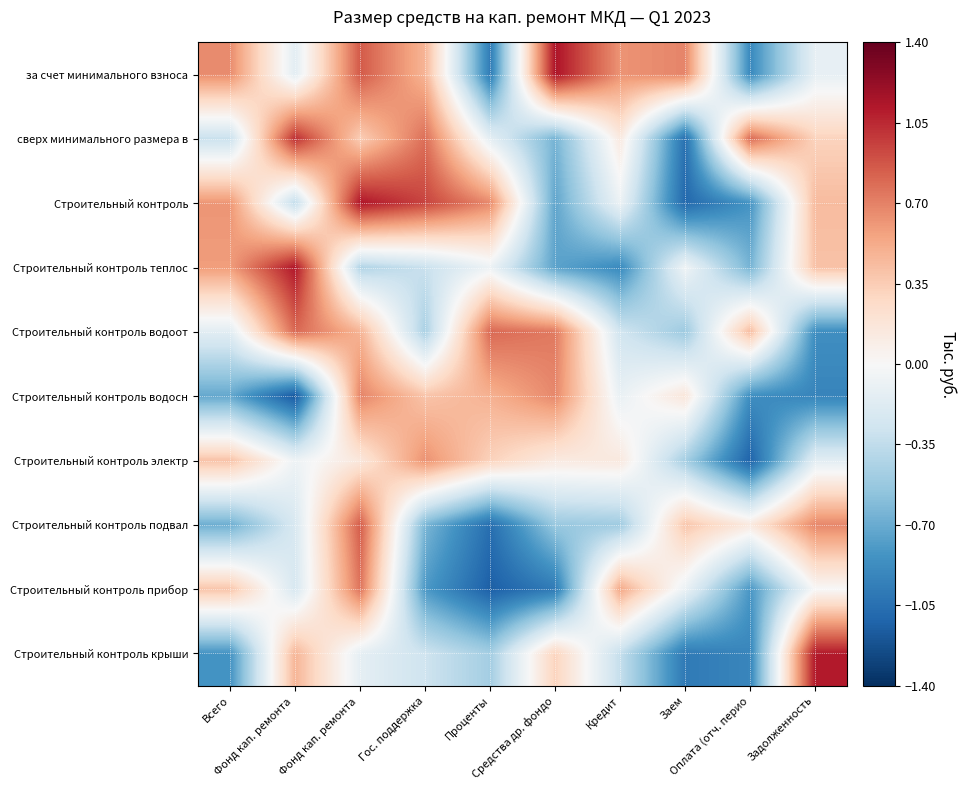

Reading left to right, what are all the values shown in this chart?

за счет минимального взноса: Всего=0.7	Фонд кап. ремонта =-0.1	Фонд кап. ремонта =0.9	Гос. поддержка=0.5	Проценты=-1.0	Средства др. фондо=1.1	Кредит=0.6	Заем=0.7	Оплата (отч. перио=-0.9	Задолженность=-0.1
сверх минимального размера в: Всего=-0.3	Фонд кап. ремонта =1.0	Фонд кап. ремонта =0.3	Гос. поддержка=0.8	Проценты=-0.1	Средства др. фондо=-0.7	Кредит=0.1	Заем=-1.0	Оплата (отч. перио=0.8	Задолженность=0.3
Строительный контроль: Всего=0.6	Фонд кап. ремонта =-0.3	Фонд кап. ремонта =1.1	Гос. поддержка=0.9	Проценты=0.7	Средства др. фондо=-0.7	Кредит=-0.1	Заем=-1.1	Оплата (отч. перио=-0.8	Задолженность=0.4
Строительный контроль теплос: Всего=0.6	Фонд кап. ремонта =1.1	Фонд кап. ремонта =-0.4	Гос. поддержка=-0.3	Проценты=-0.1	Средства др. фондо=-0.7	Кредит=-0.9	Заем=-0.1	Оплата (отч. перио=-0.7	Задолженность=0.4
Строительный контроль водоот: Всего=-0.2	Фонд кап. ремонта =0.8	Фонд кап. ремонта =0.5	Гос. поддержка=-0.5	Проценты=0.8	Средства др. фондо=0.7	Кредит=-0.3	Заем=-0.5	Оплата (отч. перио=0.4	Задолженность=-0.9
Строительный контроль водосн: Всего=-0.7	Фонд кап. ремонта =-1.2	Фонд кап. ремонта =0.7	Гос. поддержка=0.4	Проценты=0.5	Средства др. фондо=0.7	Кредит=-0.1	Заем=0.2	Оплата (отч. перио=-0.9	Задолженность=-0.9
Строительный контроль электр: Всего=0.4	Фонд кап. ремонта =-0.1	Фонд кап. ремонта =0.2	Гос. поддержка=0.6	Проценты=0.3	Средства др. фондо=0.1	Кредит=0.1	Заем=-0.5	Оплата (отч. перио=-1.1	Задолженность=-0.2
Строительный контроль подвал: Всего=-0.7	Фонд кап. ремонта =-0.2	Фонд кап. ремонта =0.8	Гос. поддержка=-0.6	Проценты=-1.1	Средства др. фондо=-0.5	Кредит=-0.5	Заем=0.4	Оплата (отч. перио=0.1	Задолженность=0.7
Строительный контроль прибор: Всего=0.4	Фонд кап. ремонта =-0.2	Фонд кап. ремонта =0.8	Гос. поддержка=-0.8	Проценты=-1.1	Средства др. фондо=-1.0	Кредит=0.5	Заем=-0.1	Оплата (отч. перио=-0.8	Задолженность=0.0
Строительный контроль крыши: Всего=-0.8	Фонд кап. ремонта =0.5	Фонд кап. ремонта =-0.1	Гос. поддержка=-0.3	Проценты=-0.5	Средства др. фондо=0.3	Кредит=-0.3	Заем=-1.0	Оплата (отч. перио=-0.9	Задолженность=1.1